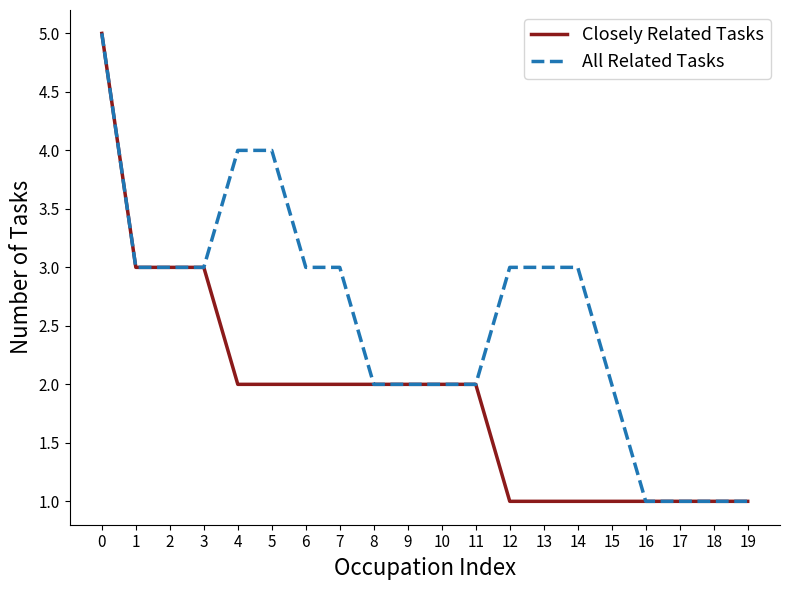

What is the total value across all series at 7?

5